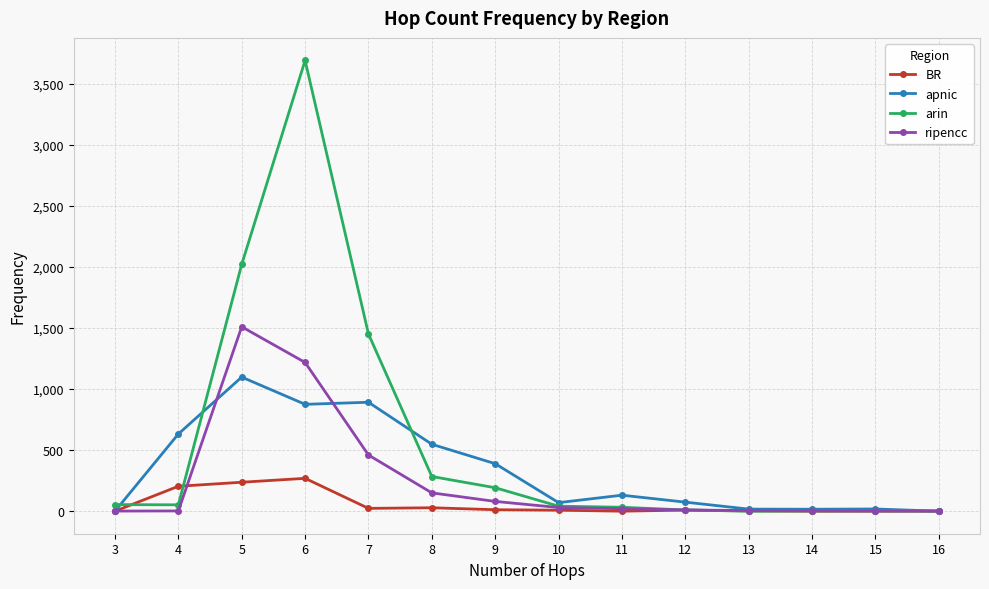

Between 8 and 12, which series saw the biggest shift?

apnic